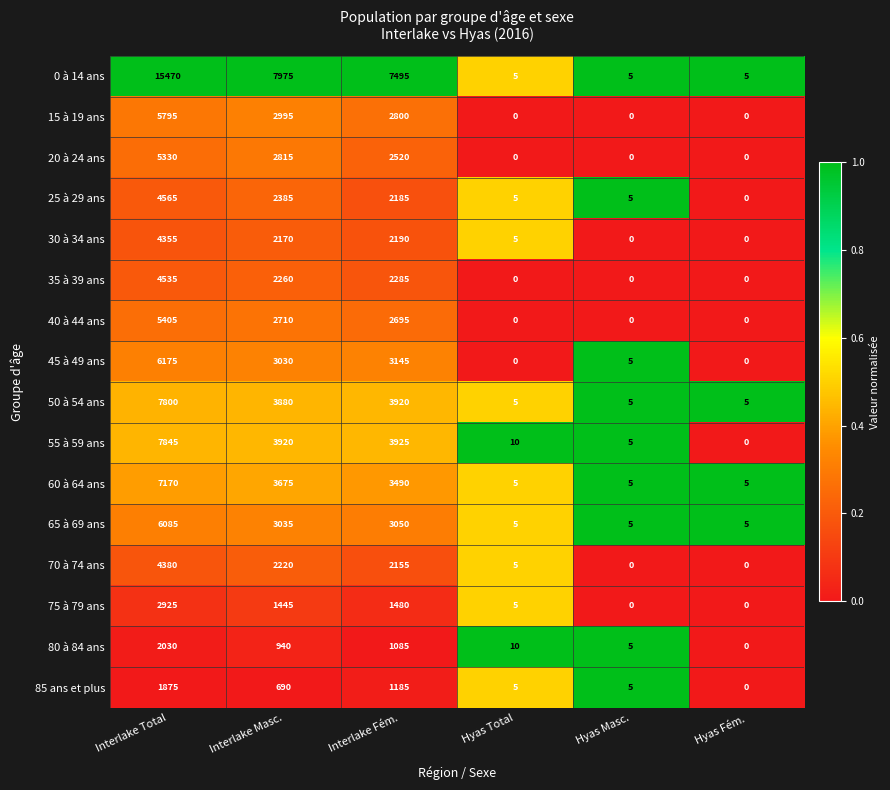

How many data points does each series have?

6